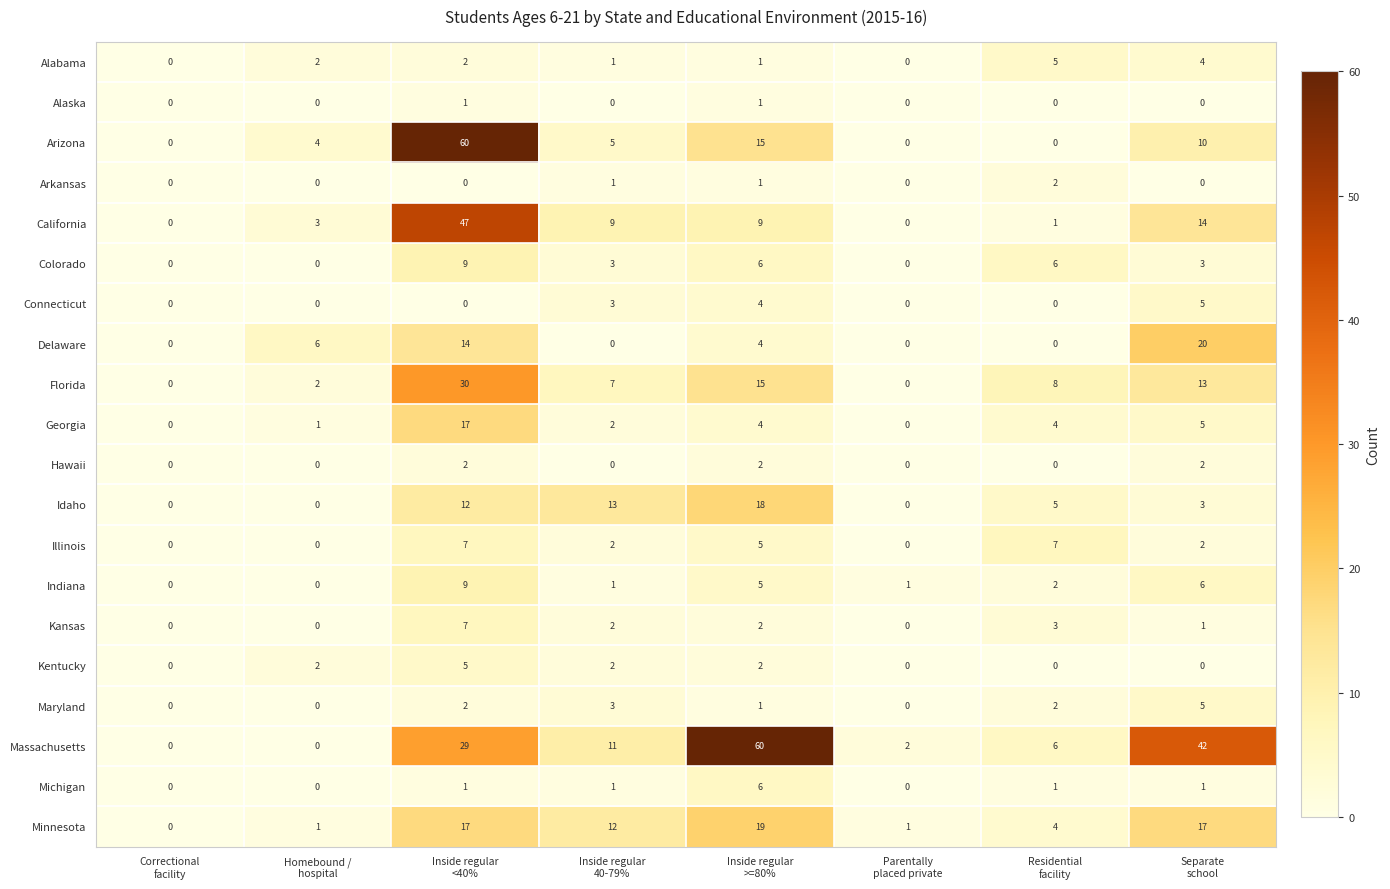

Count the Kentucky values in the range 0 to 2.

7